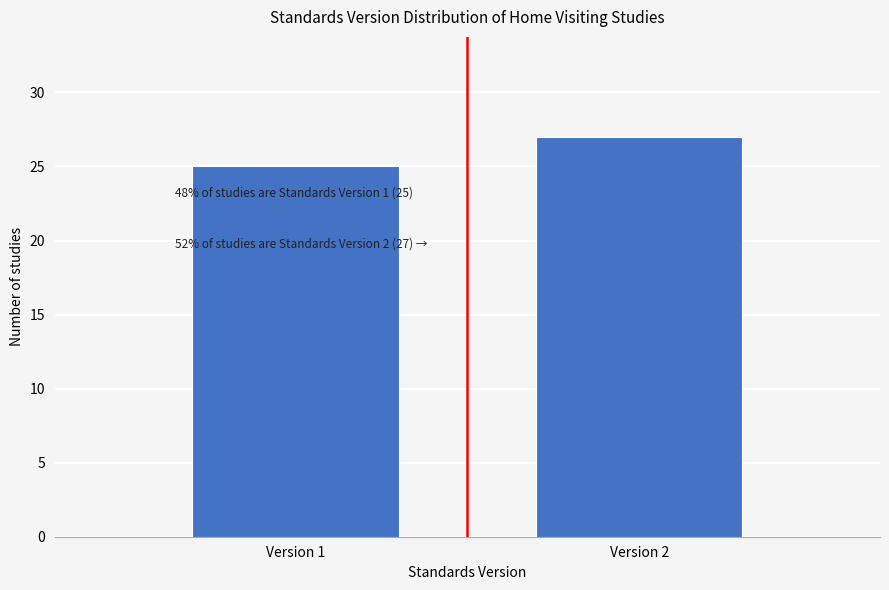

Reading left to right, what are all the values shown in this chart?

Version 1=25	Version 2=27